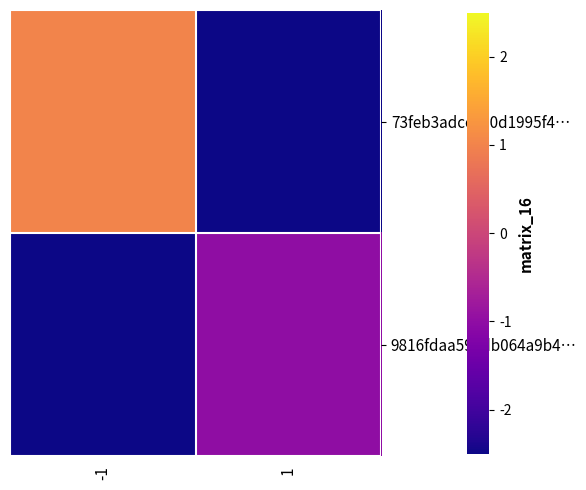

Between -1 and 1, which series saw the biggest shift?

73feb3adcc320d1995f4…